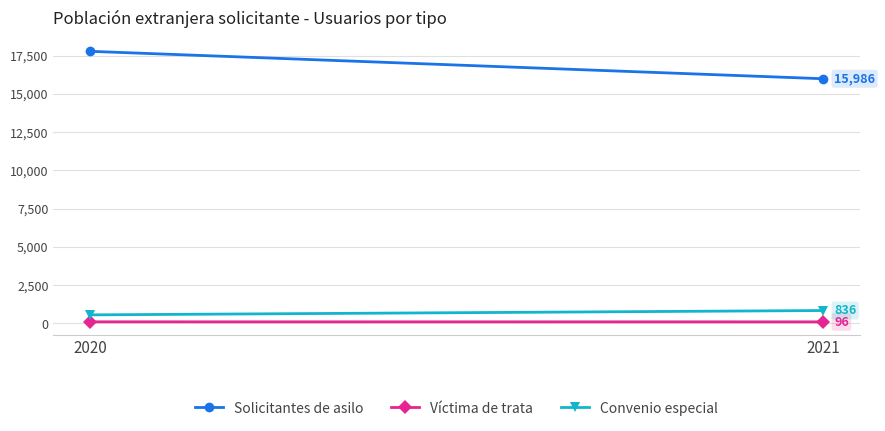

What is the spread (max minus min) of values at 2020?

17680